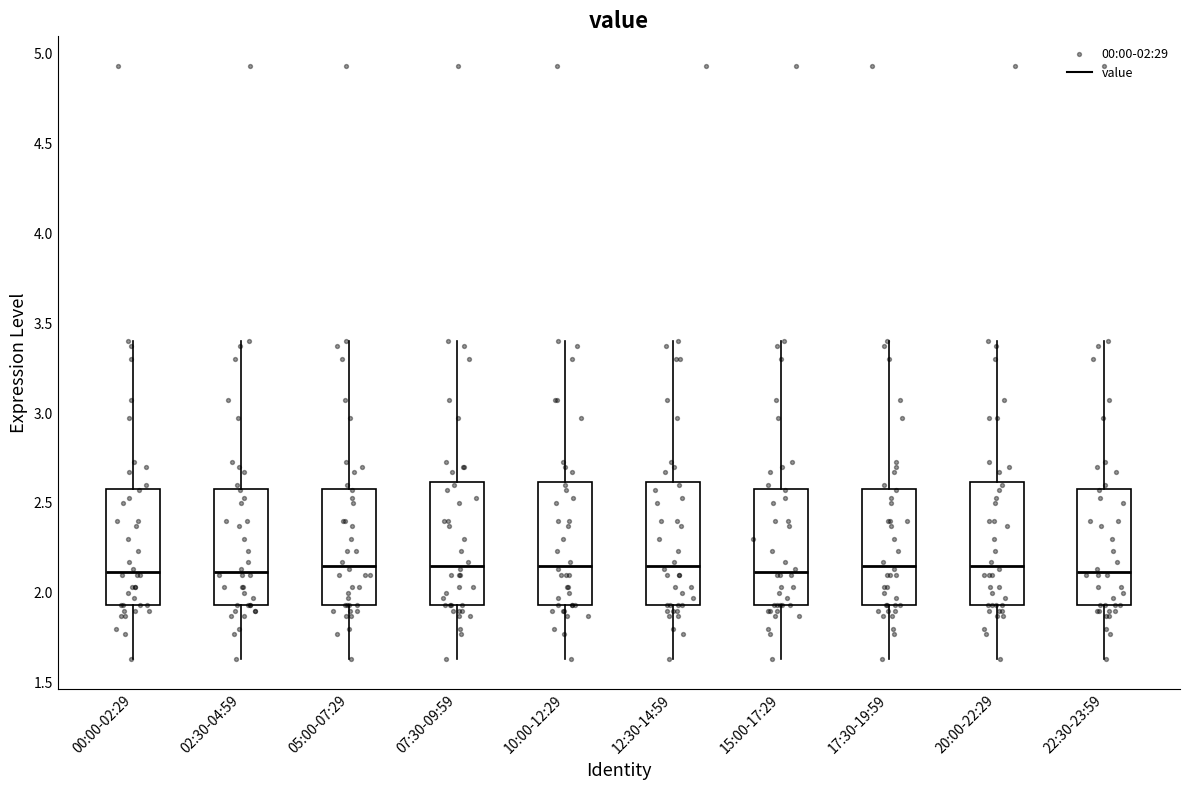

Where is the upper edge of the box for 07:30-09:59 on the y-axis? The values are not printed on the chart, so give them approximately, as read against the axis.

2.60